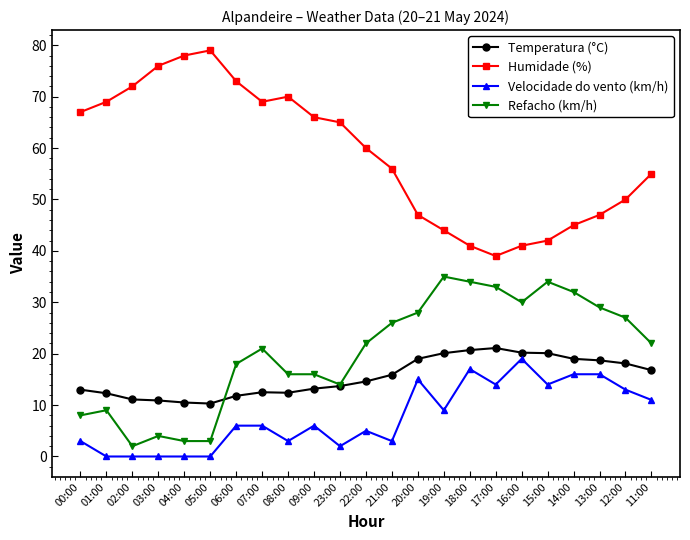

Which series has the widest spread of values?

Humidade (%)